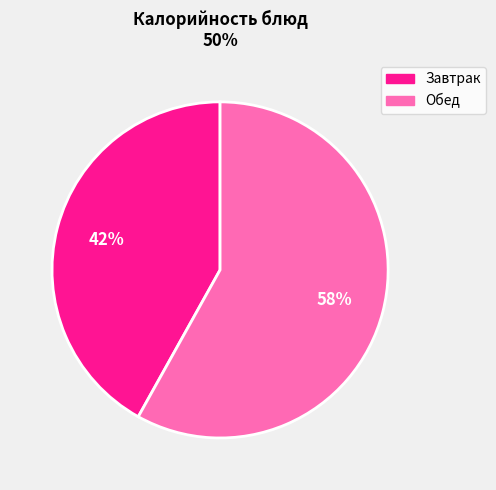

To the nearest percent, what is the difference between the largest and smallest slice percentages?

16%